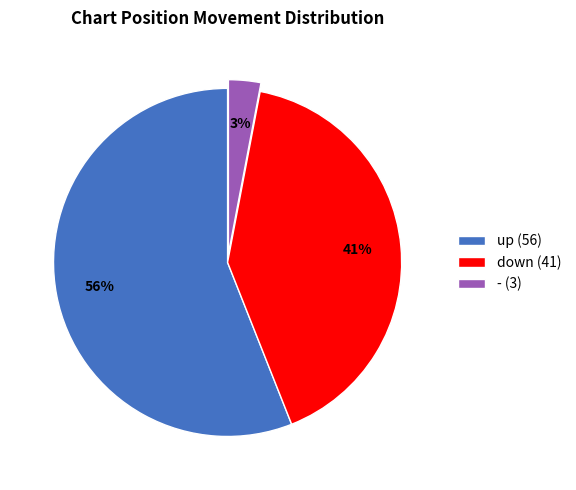

True or false: down accounts for 48% of the total.

False